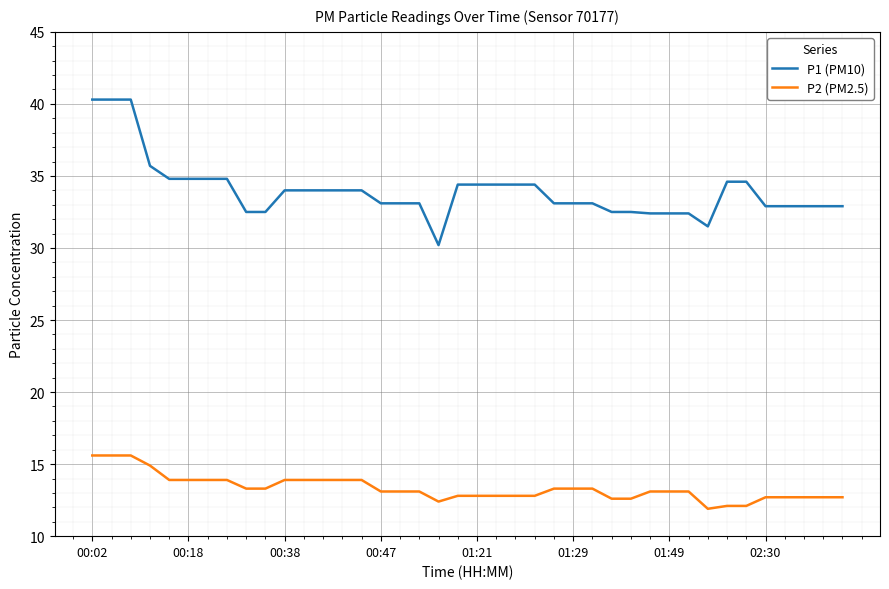

What is the lowest value of the P1 (PM10) series?

30.2